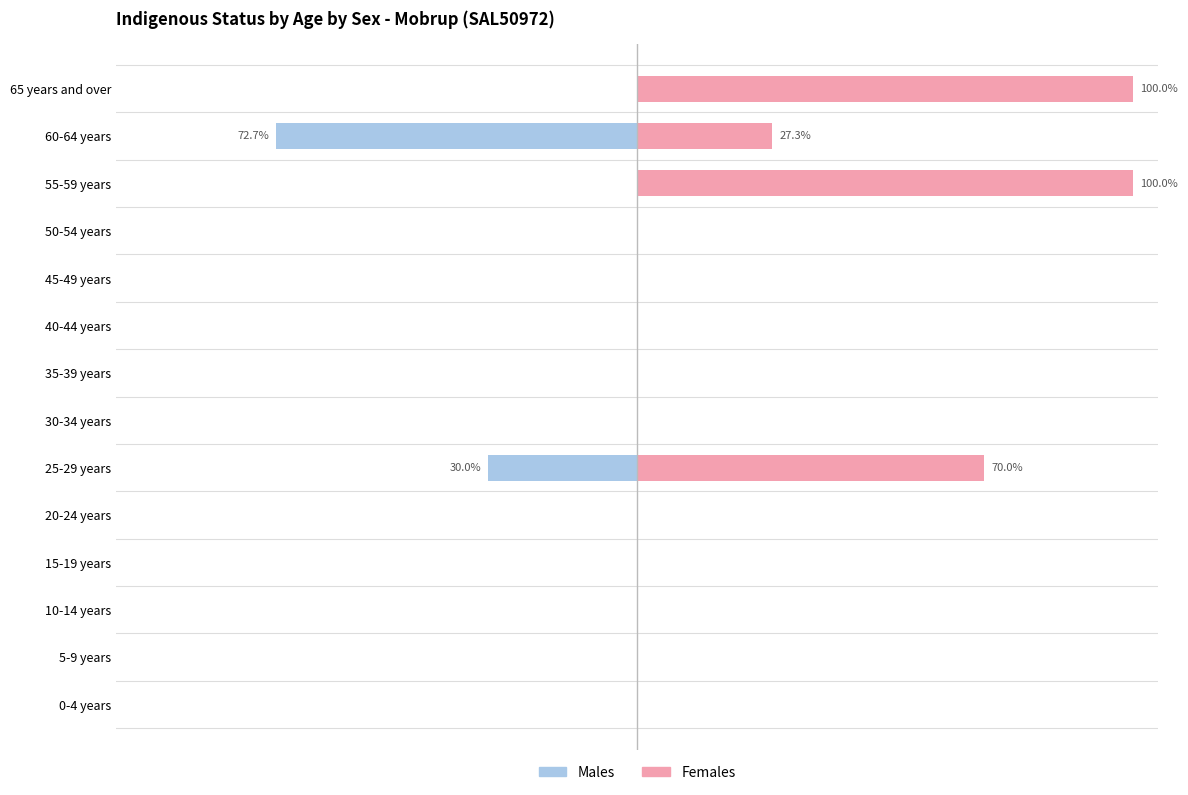

What is the minimum value for Males?

-72.7